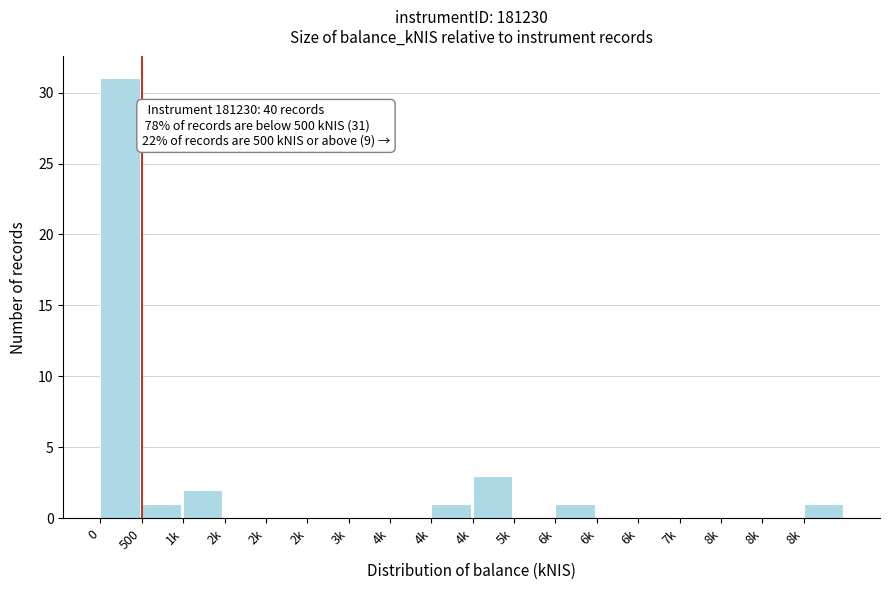

How many distinct data groups are displayed?

1